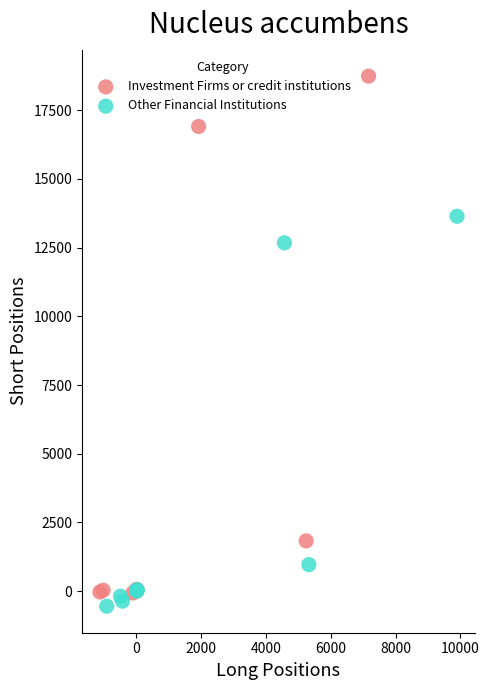

What are all the series names shown in the legend?

Investment Firms or credit institutions, Other Financial Institutions